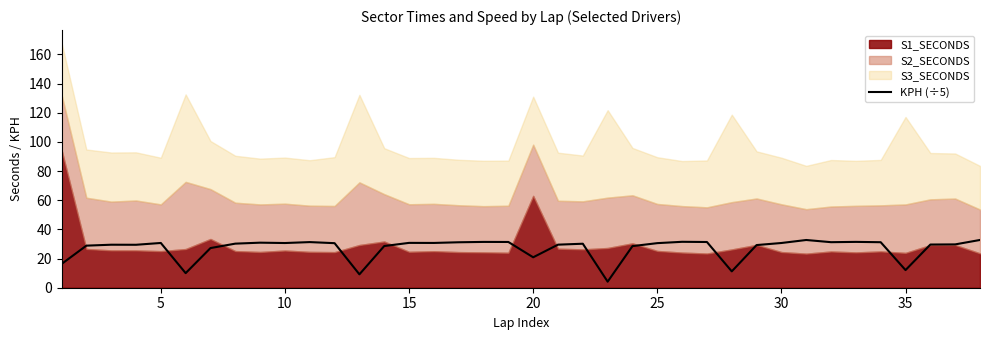

How many points are lower than both their immediate neighbors (excluding endpoints)?

10